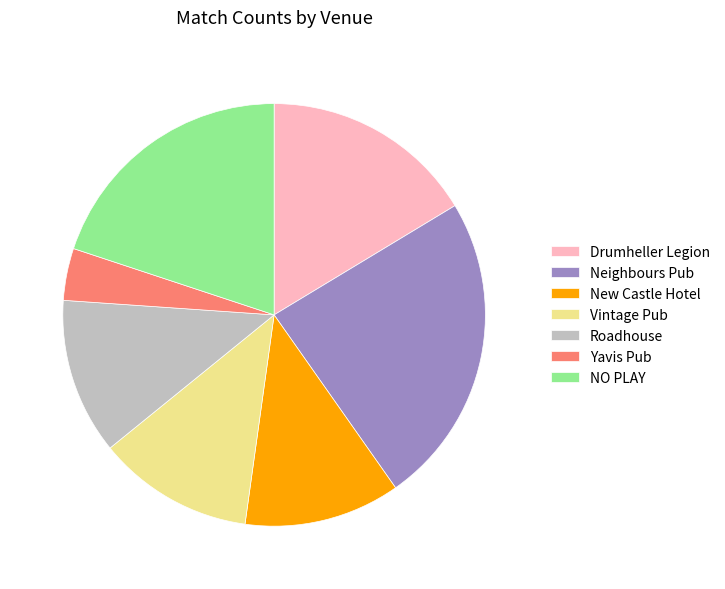

Approximately how many times larger is the value at Neighbours Pub compared to New Castle Hotel?

2.0